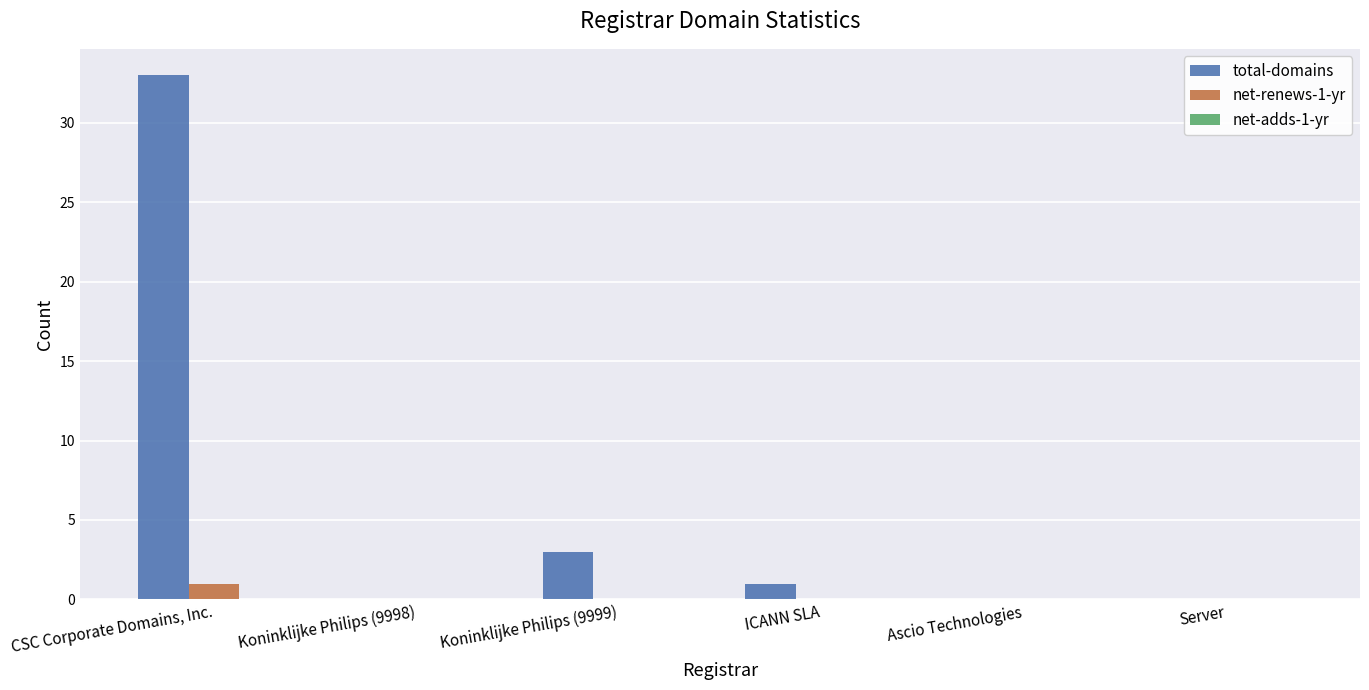

Between Koninklijke Philips (9998) and Koninklijke Philips (9999), which series saw the biggest shift?

total-domains